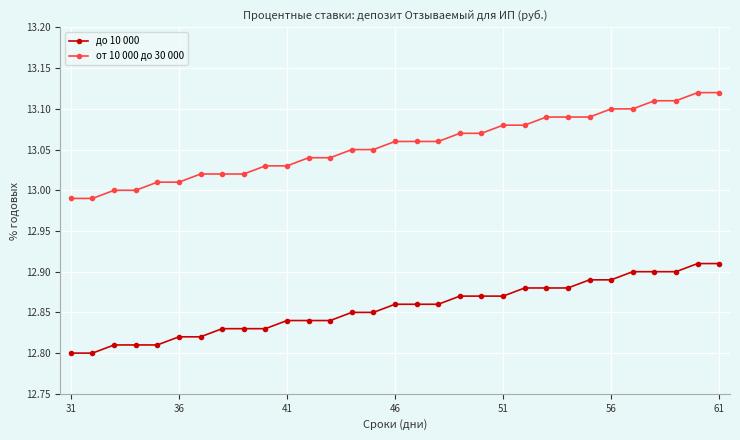

What are all the series names shown in the legend?

до 10 000, от 10 000 до 30 000